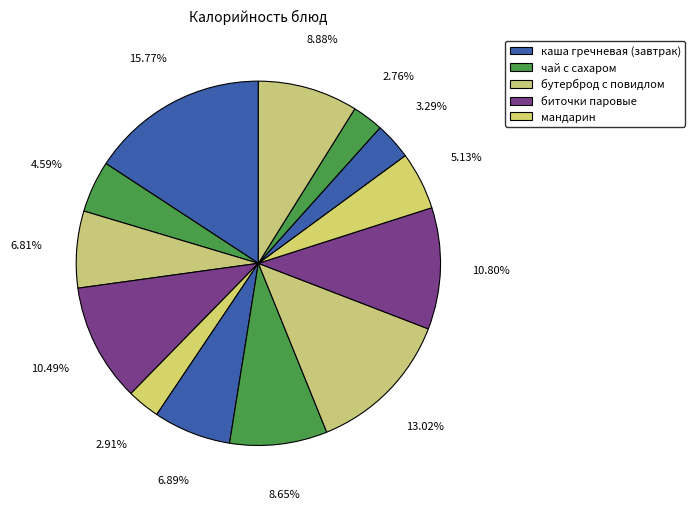

To the nearest percent, what is the average slice percentage?

8%